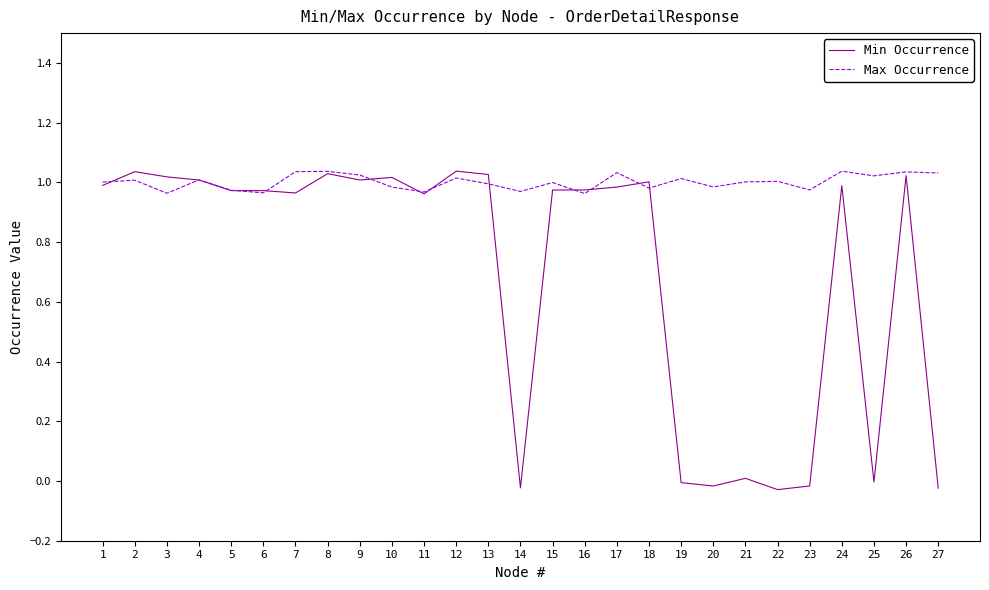

What is the sum of all Max Occurrence values?

27.0